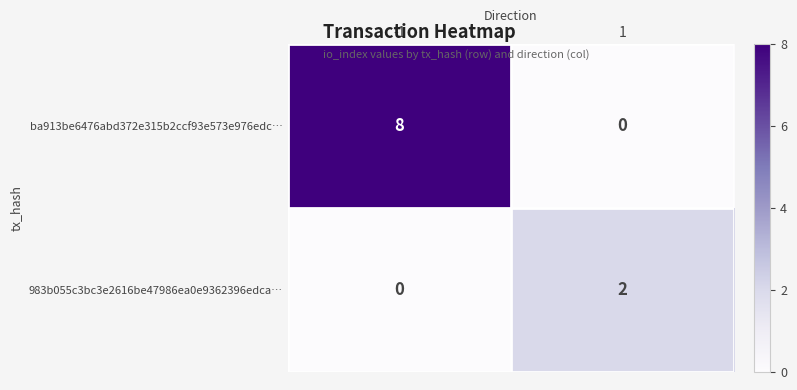

Which series has the largest range (max minus min)?

ba913be6476abd372e315b2ccf93e573e976edc…